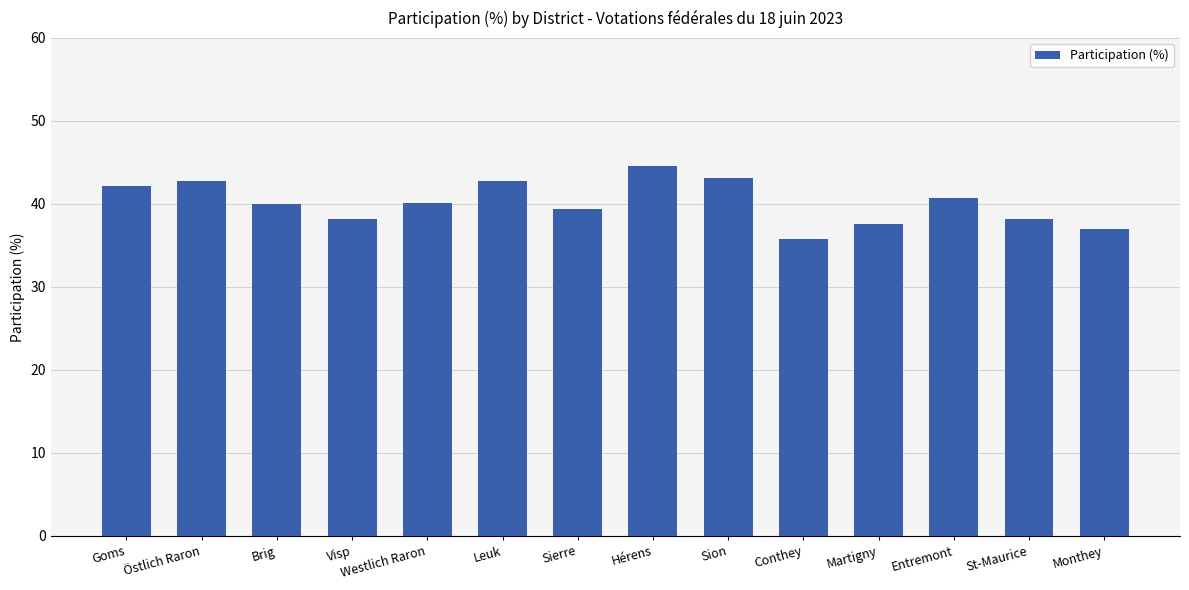

Which has a higher value, Goms or Hérens?

Hérens